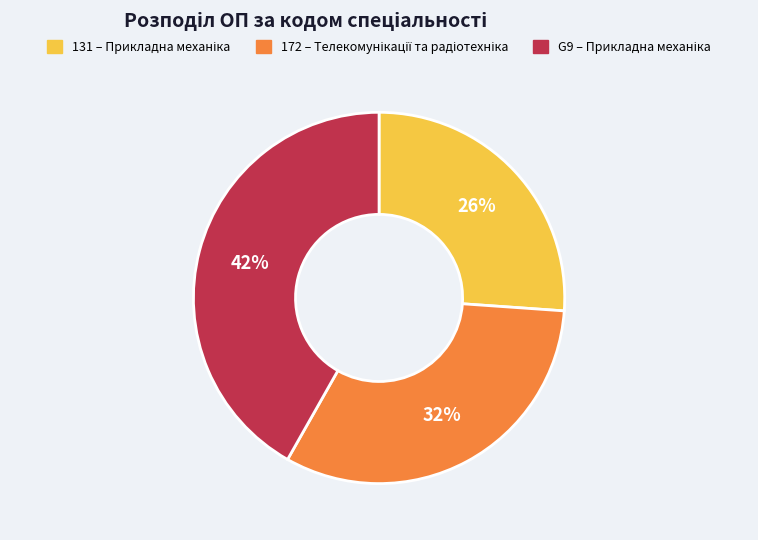

How many segments does this pie chart have?

3